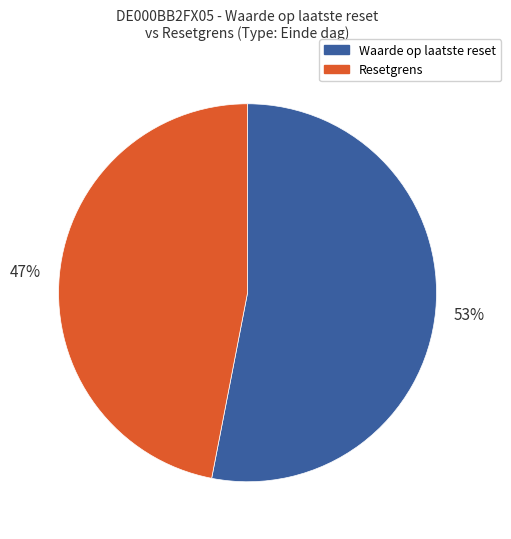

Does any single category account for the majority?

Yes